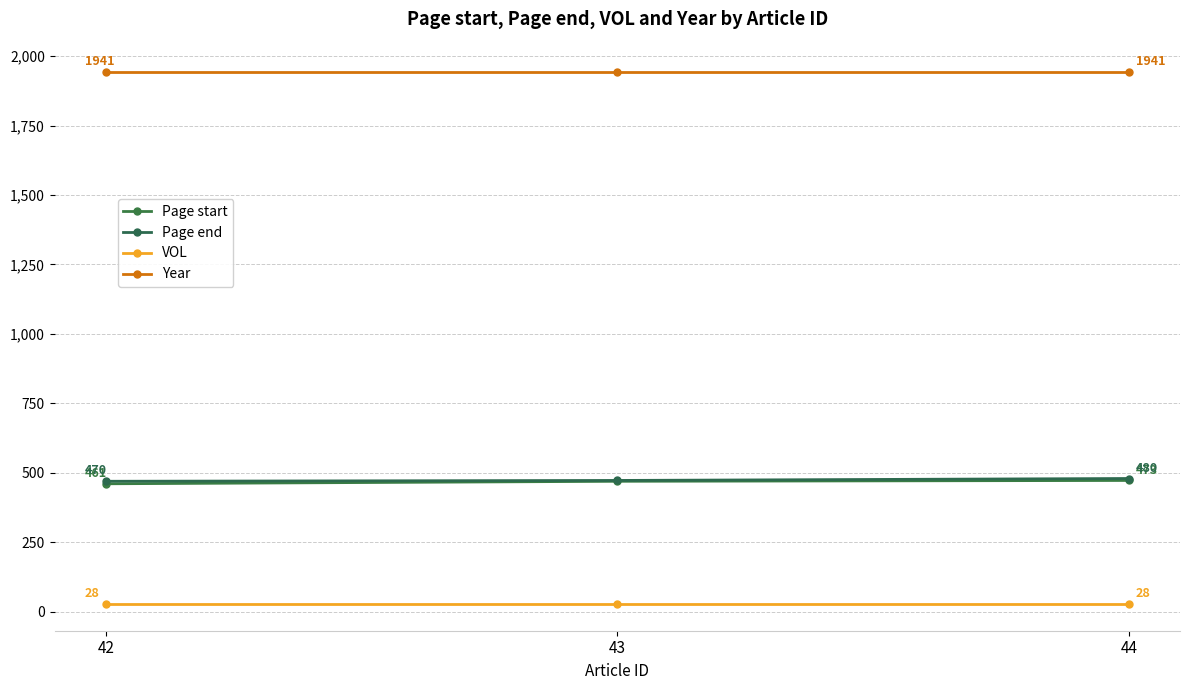

Which series has the widest spread of values?

Page start